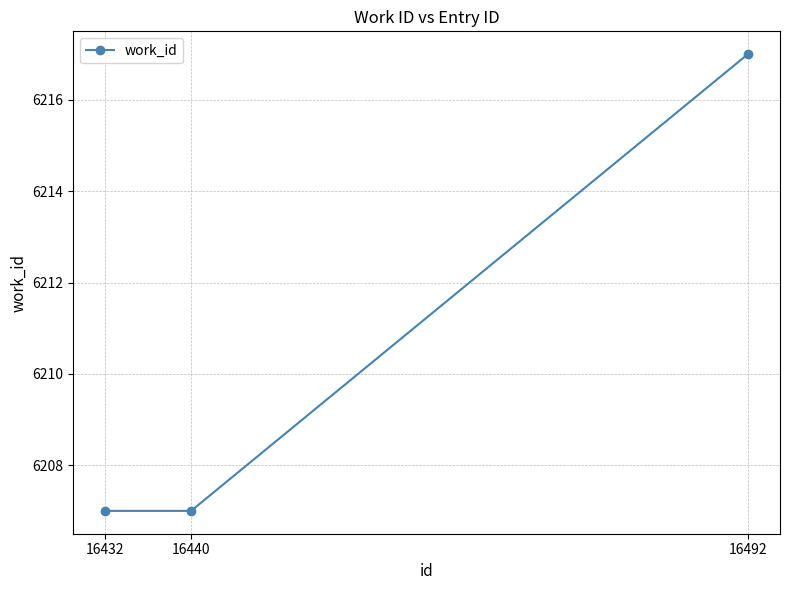

What is the value of the 1st point from the left?

6207